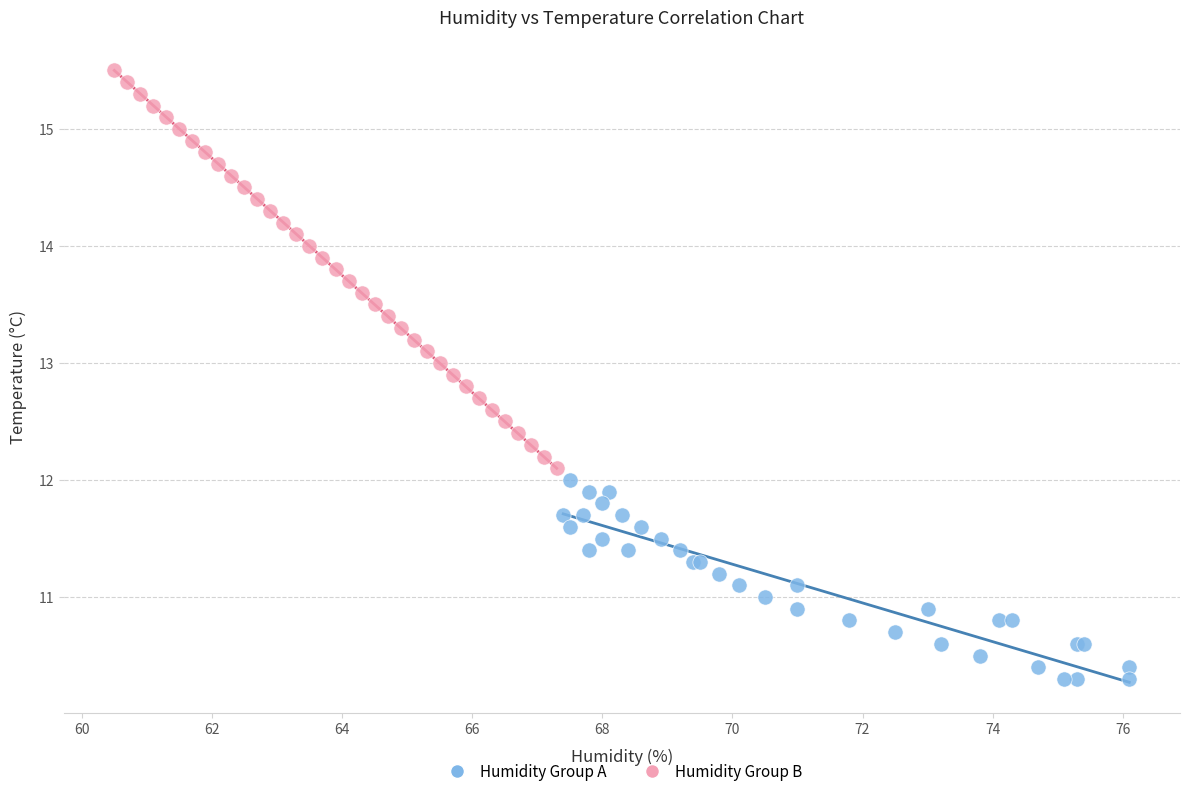

Which series reaches the minimum Y coordinate?

Humidity Group A